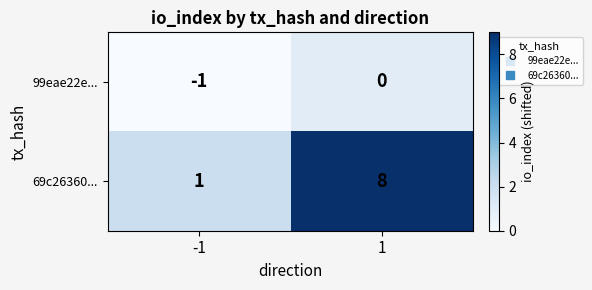

Reading right to left, extract all data points from this chart.

99eae22e...: 1=0	-1=-1
69c26360...: 1=8	-1=1